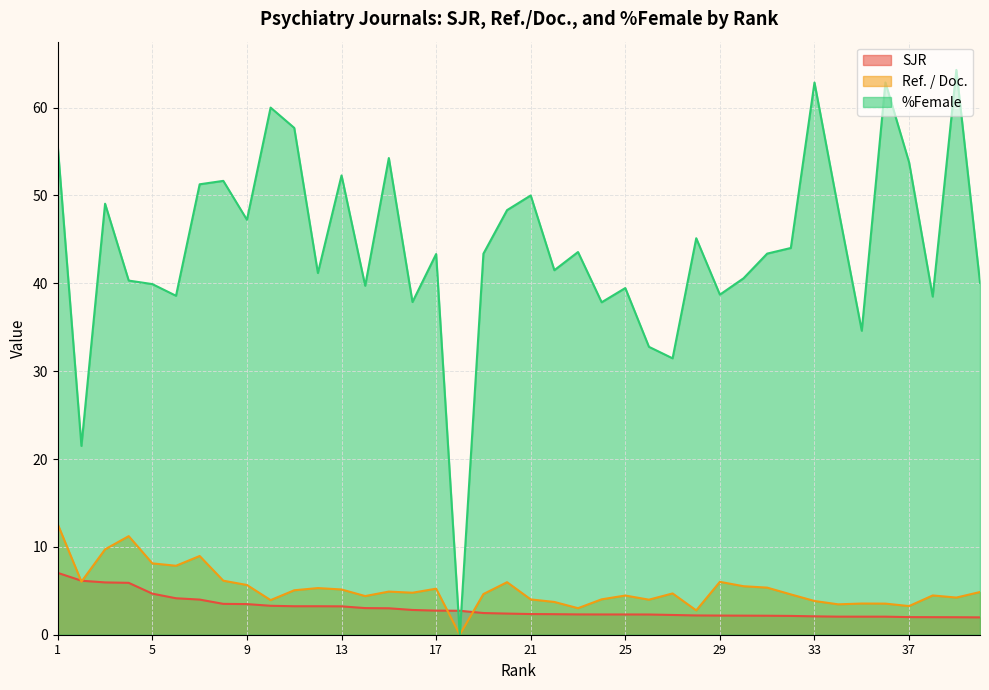

Where is Ref. / Doc. nearest to the value 6?

20